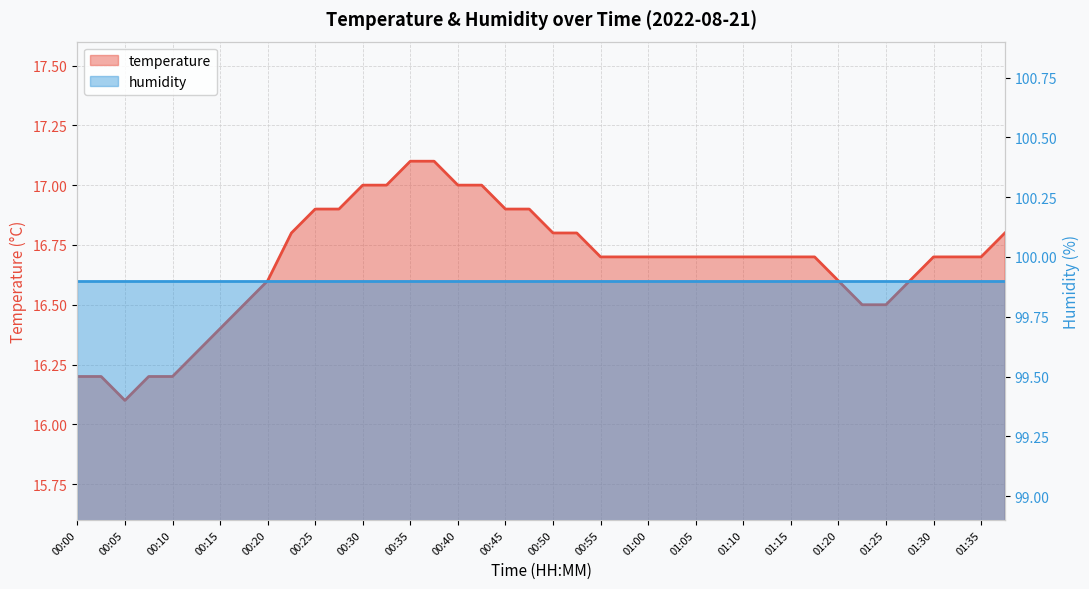

What is the value of the 37th point from the left?

16.7